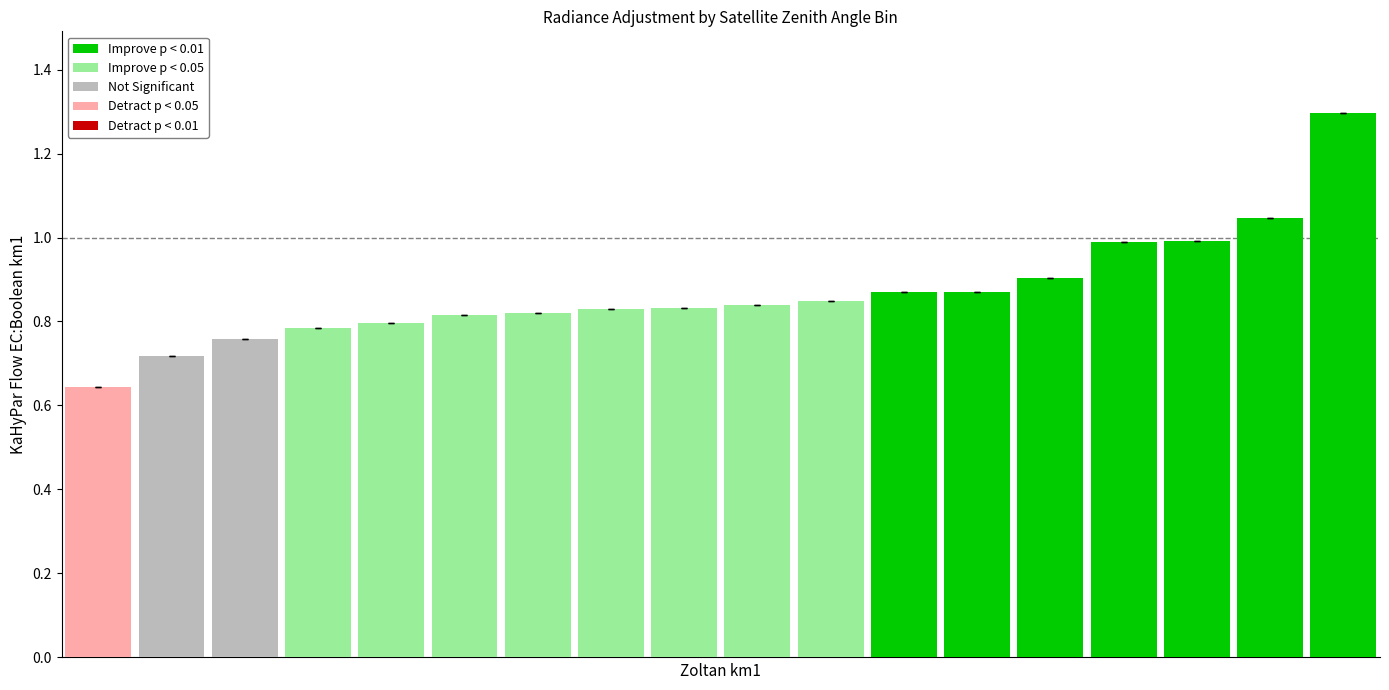

What is the greatest value displayed?

1.3